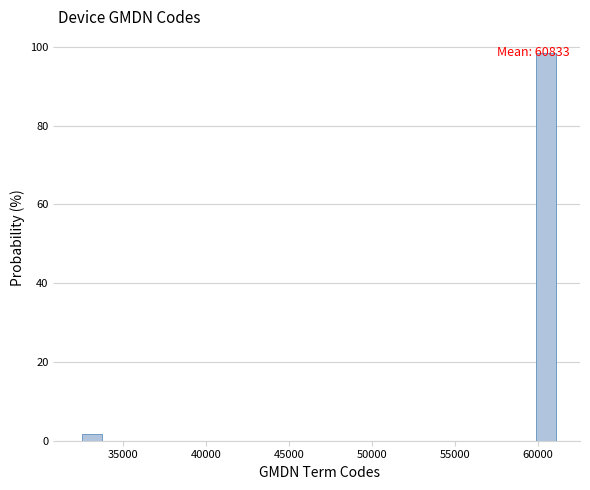

Read against the x-axis, roughly where is the centre of the tallest bar?

60500